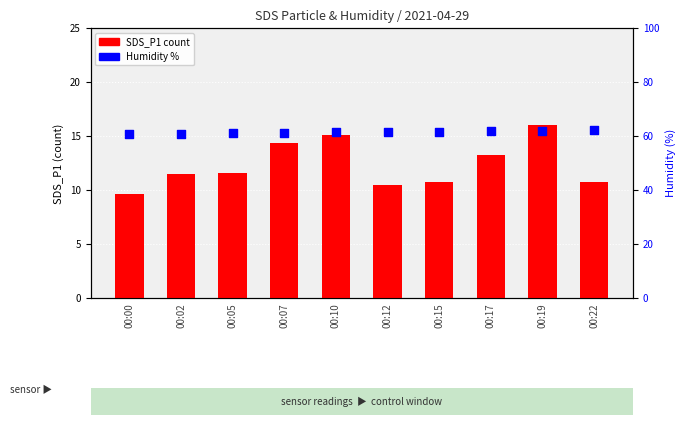

At which category is the sum across all series the highest?

00:19